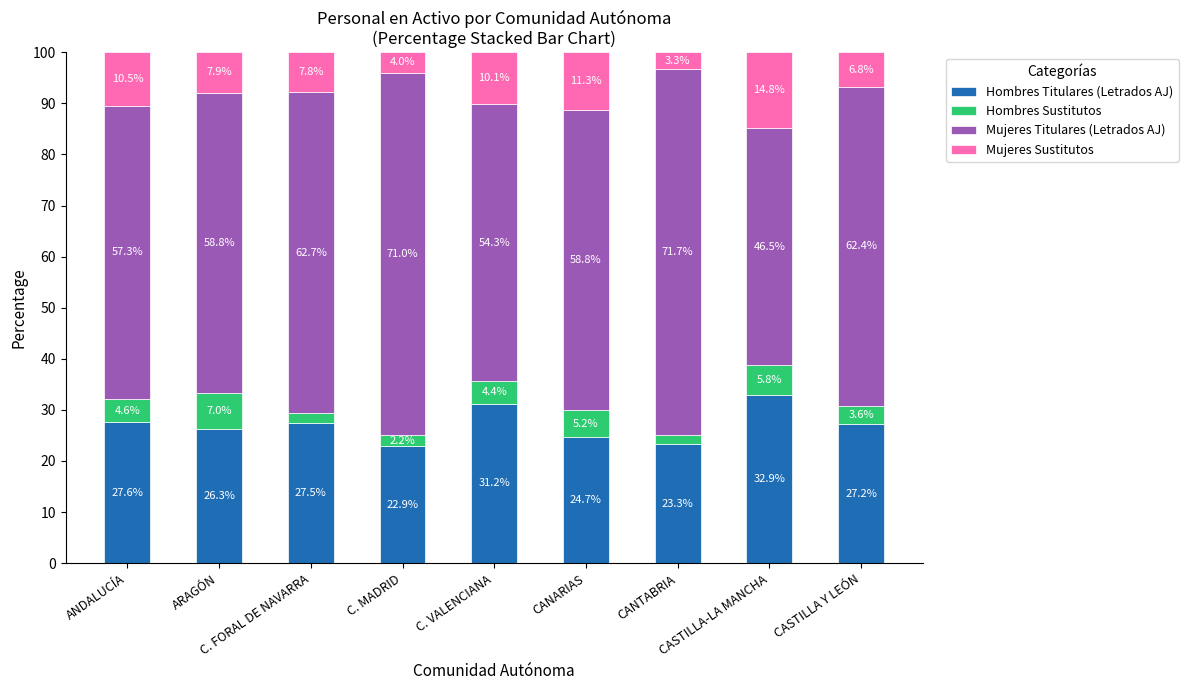

What is the highest value of the Hombres Titulares (Letrados AJ) series?

32.9